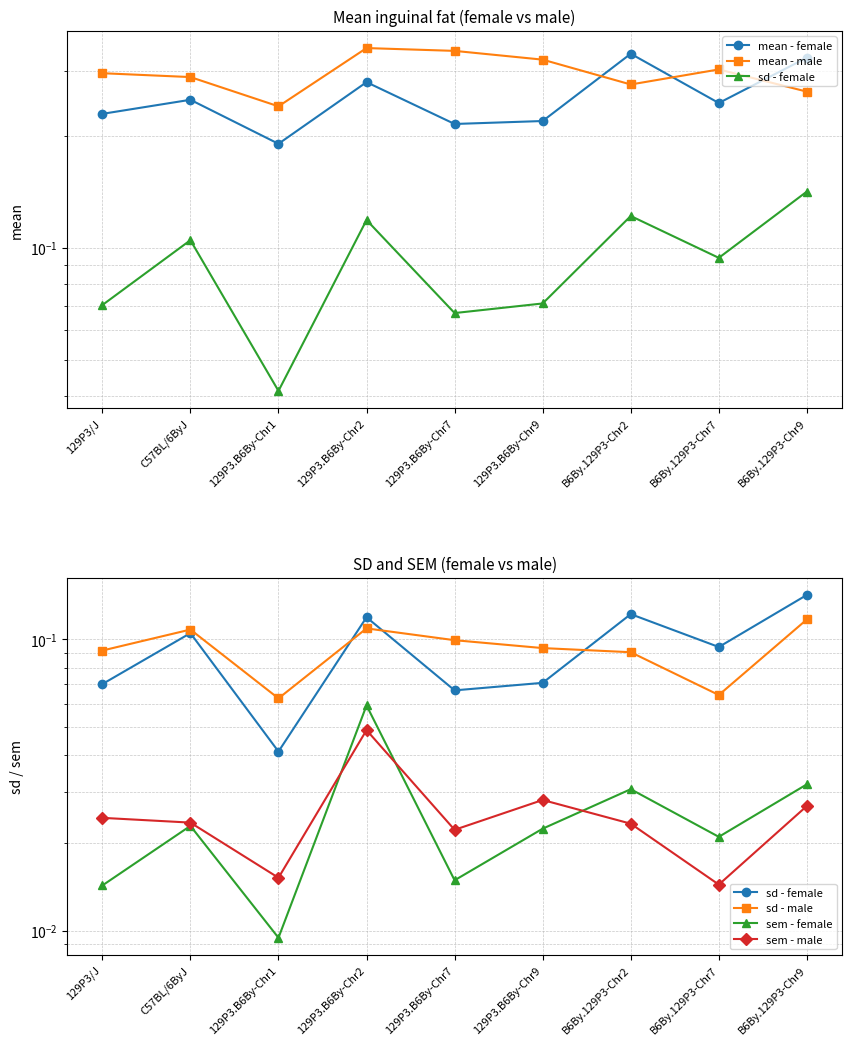

Reading left to right, what are all the values shown in this chart?

mean - female: 0.2	0.3	0.2	0.3	0.2	0.2	0.3	0.2	0.3
mean - male: 0.3	0.3	0.2	0.3	0.3	0.3	0.3	0.3	0.3
sd - female: 0.1	0.1	0.0	0.1	0.1	0.1	0.1	0.1	0.1
sd - male: 0.1	0.1	0.1	0.1	0.1	0.1	0.1	0.1	0.1
sem - female: 0.0	0.0	0.0	0.1	0.0	0.0	0.0	0.0	0.0
sem - male: 0.0	0.0	0.0	0.0	0.0	0.0	0.0	0.0	0.0